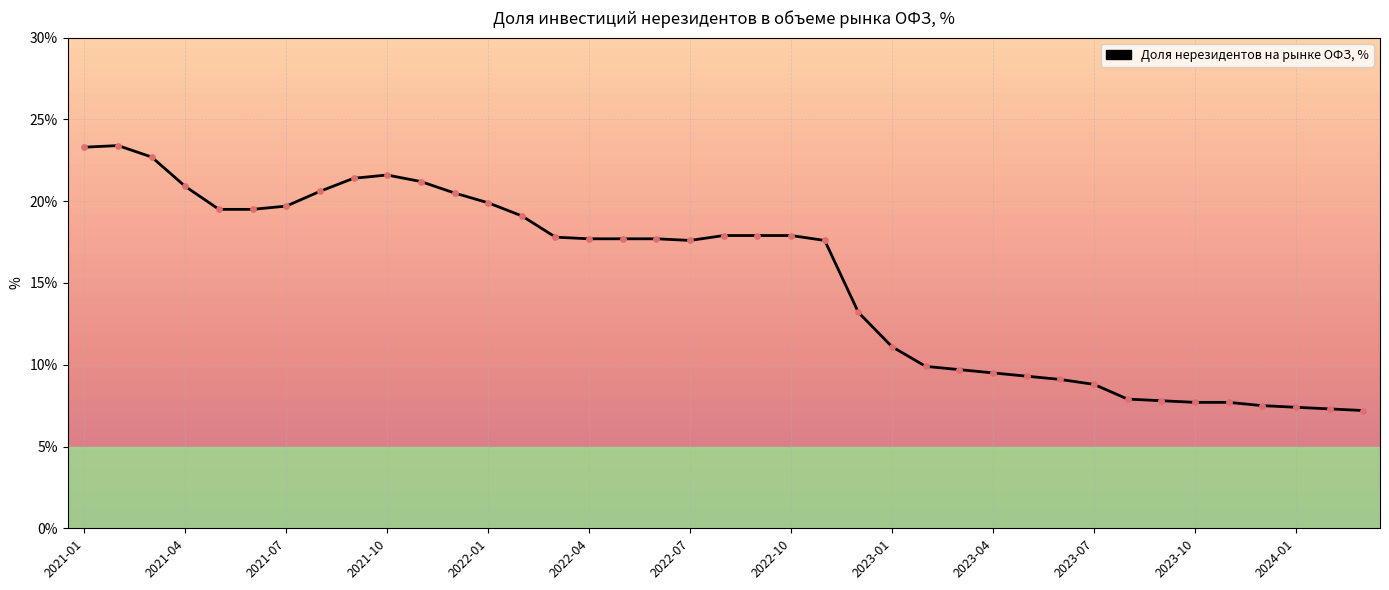

What is the maximum value shown in the chart?

23.4